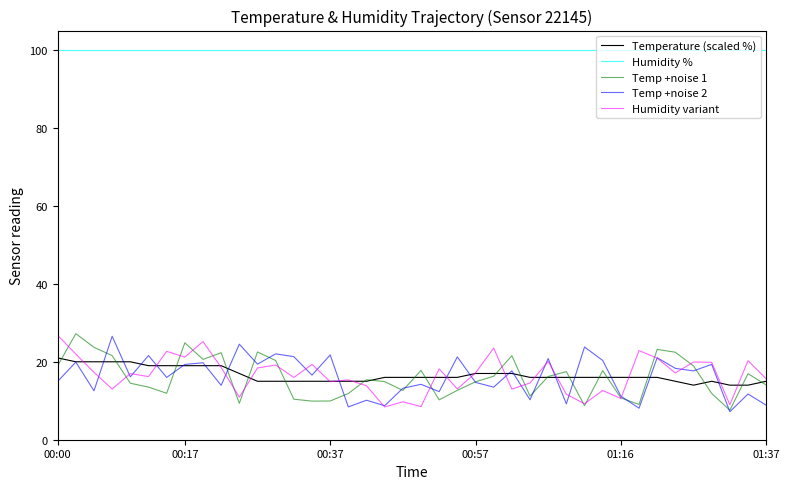

What is the highest value of the Temp +noise 2 series?

26.5